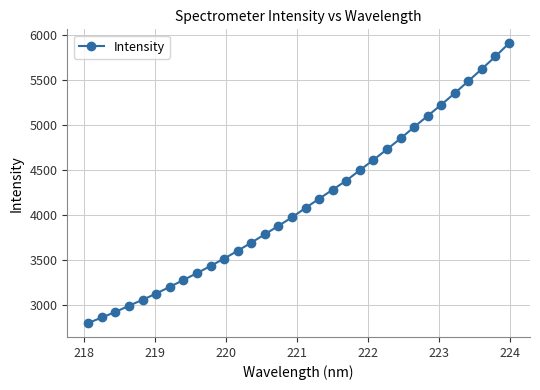

True or false: there are more than 1 points higher than both neighbors.

False